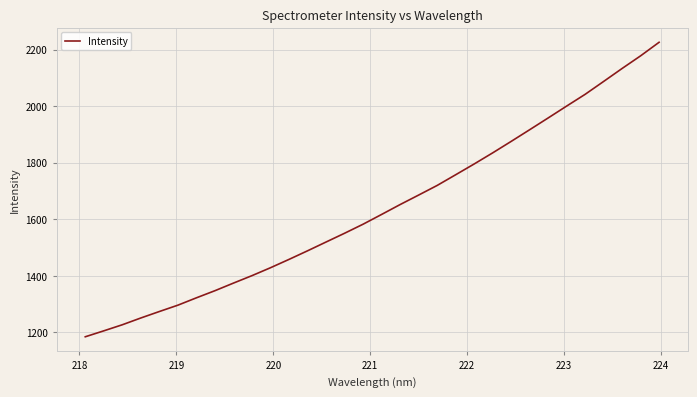

Is this an area chart (filled region under the line)?

No